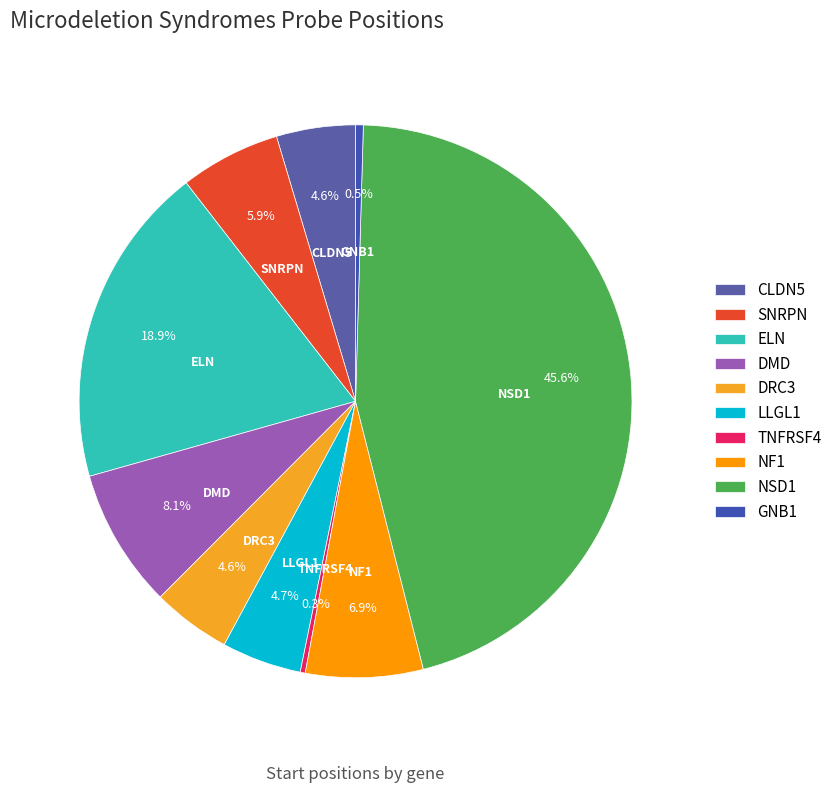

Do DRC3 and NF1 together represent more than half of the pie?

No